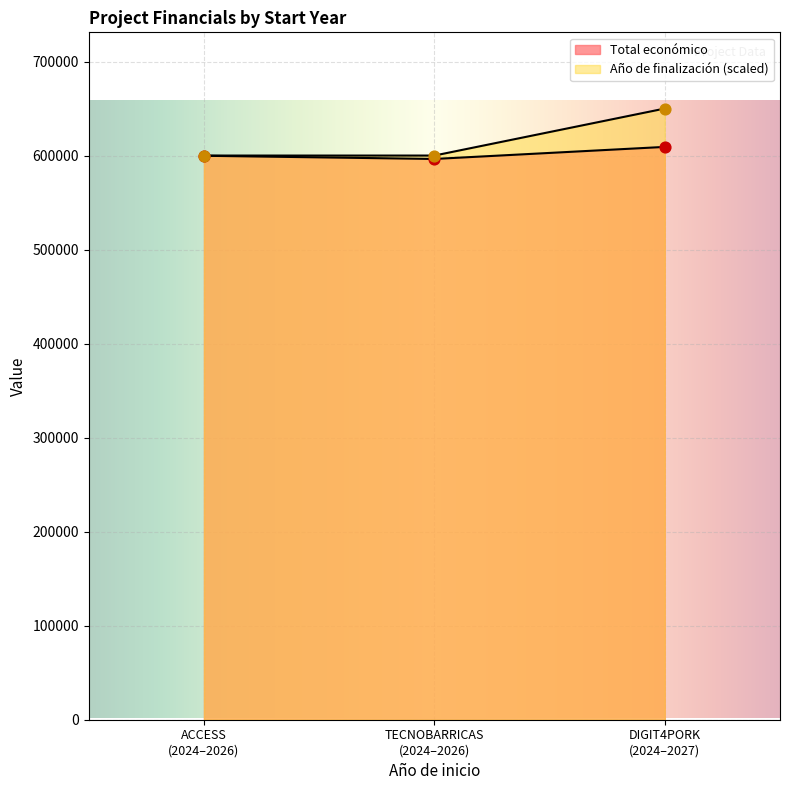

What is the total value across all series at ACCESS (2024–2026)?

1199779